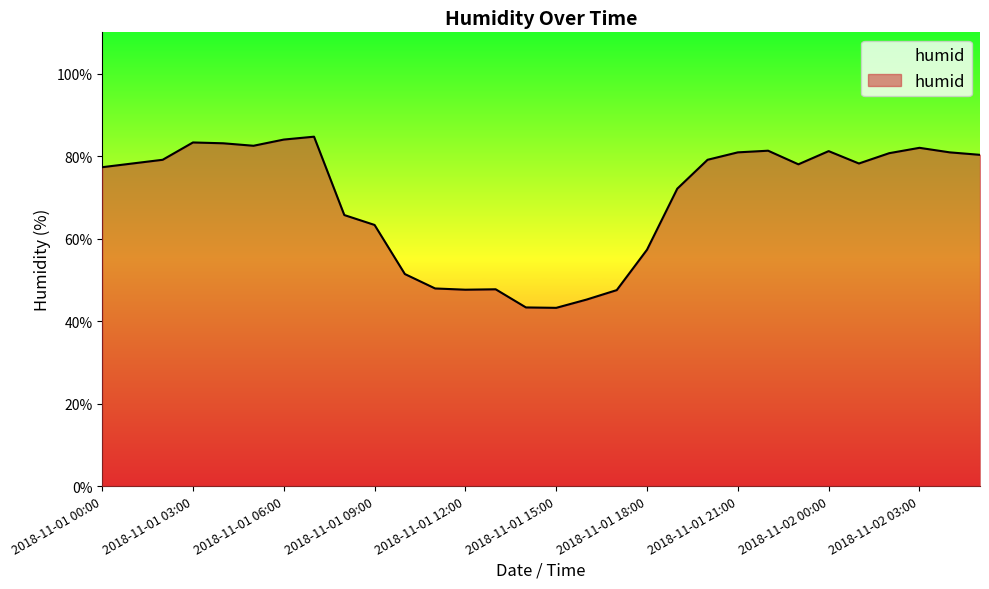

What is the smallest value displayed?

43.2